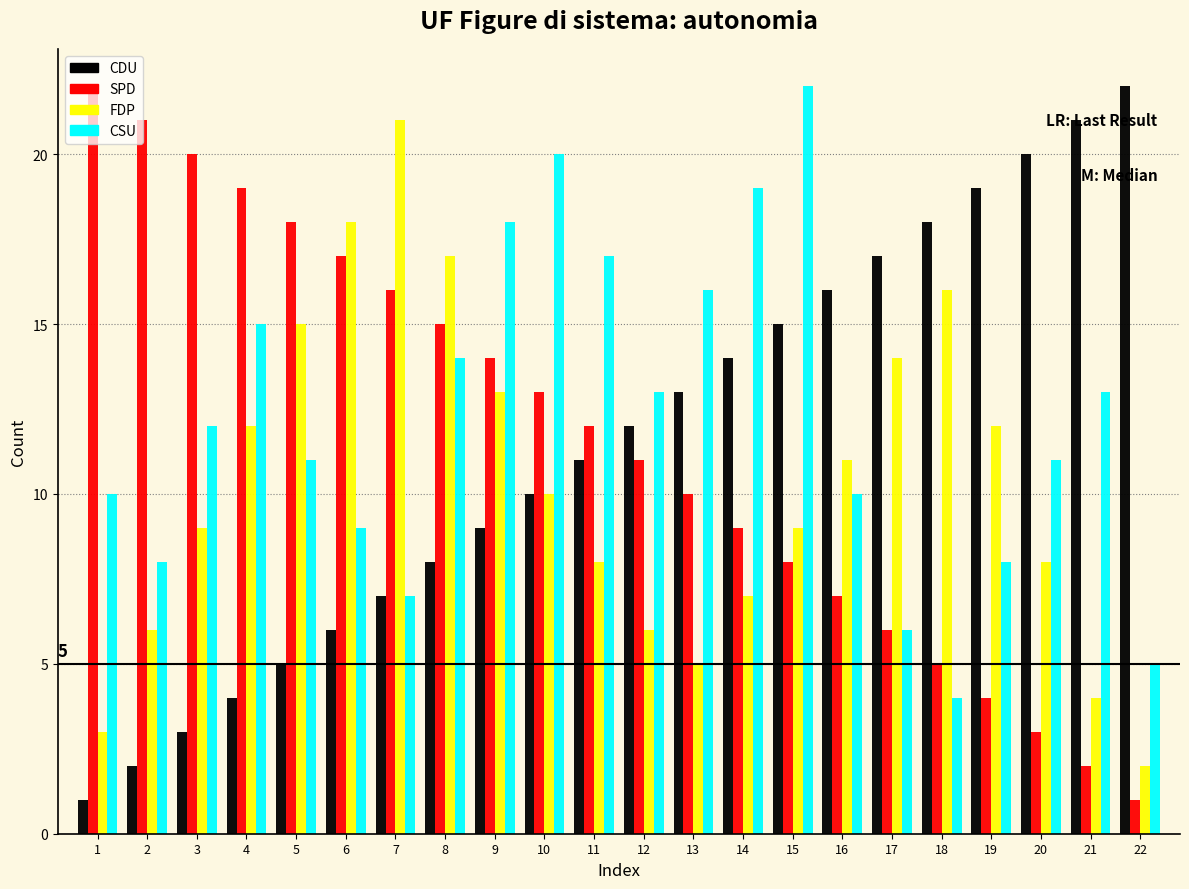

What is the difference between the maximum and minimum values in the FDP series?

19